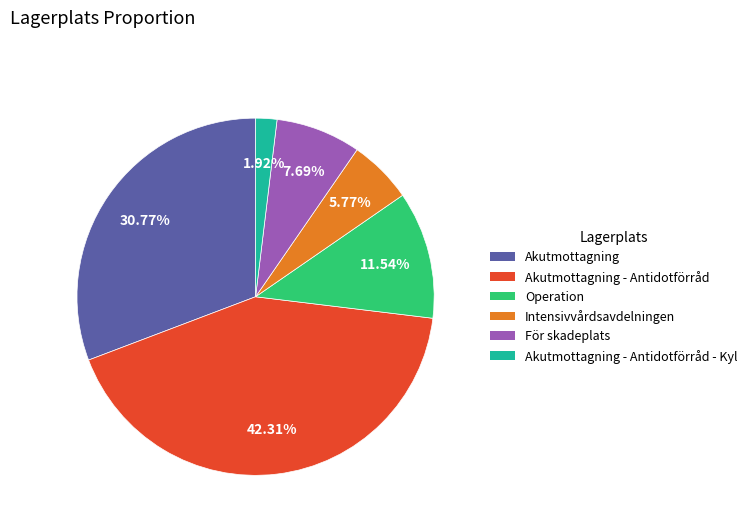

Is there a majority slice in this chart?

No